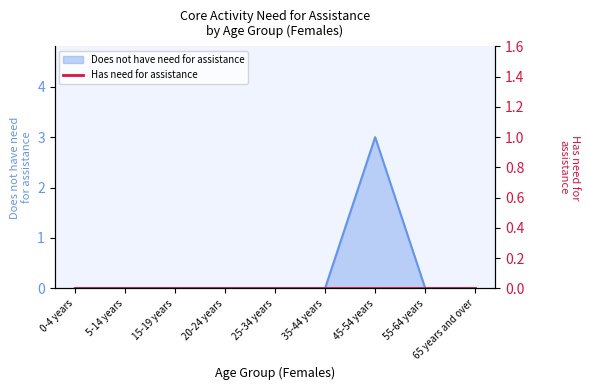

List the labels in order of value, smallest first.

0-4 years, 5-14 years, 15-19 years, 20-24 years, 25-34 years, 35-44 years, 55-64 years, 65 years and over, 45-54 years